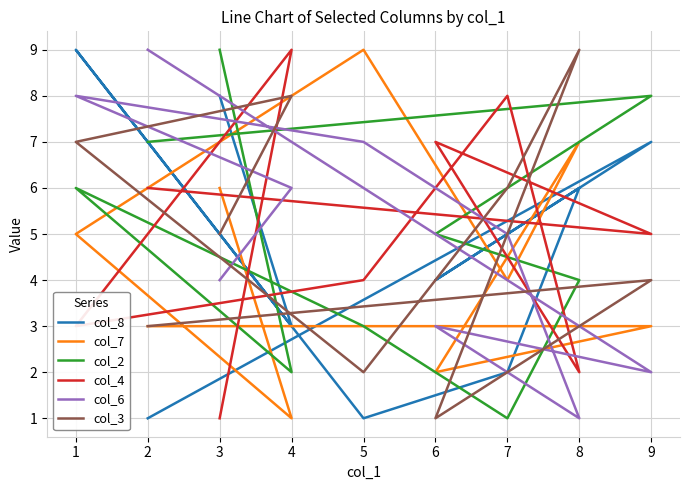

How many lines are shown in the chart?

6